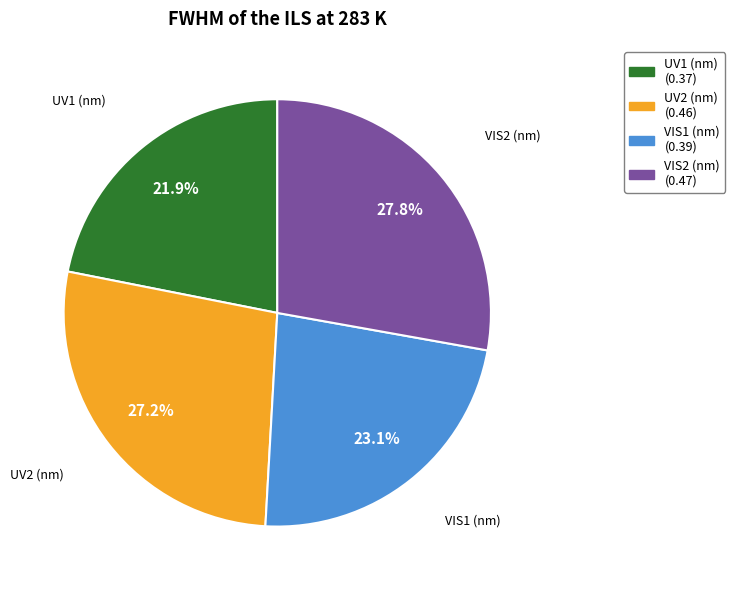

Rank the categories by value from lowest to highest.

UV1 (nm), VIS1 (nm), UV2 (nm), VIS2 (nm)